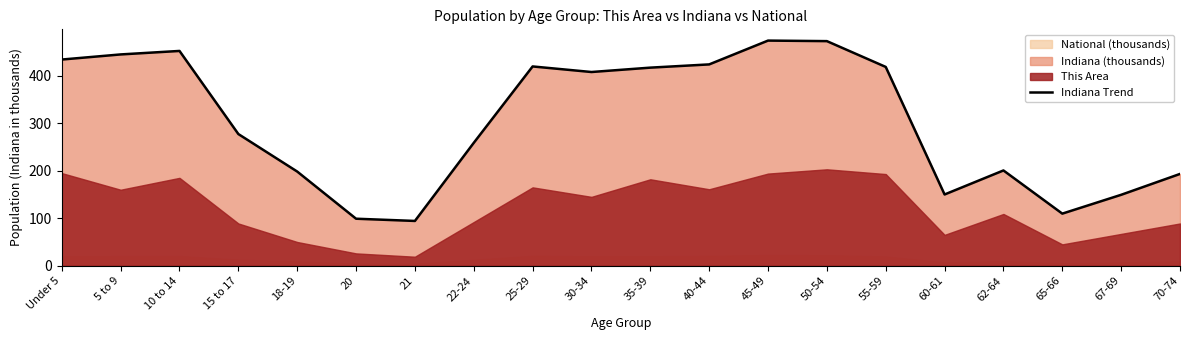

How many interior local peaks (higher than both neighbors) does the data have?

4